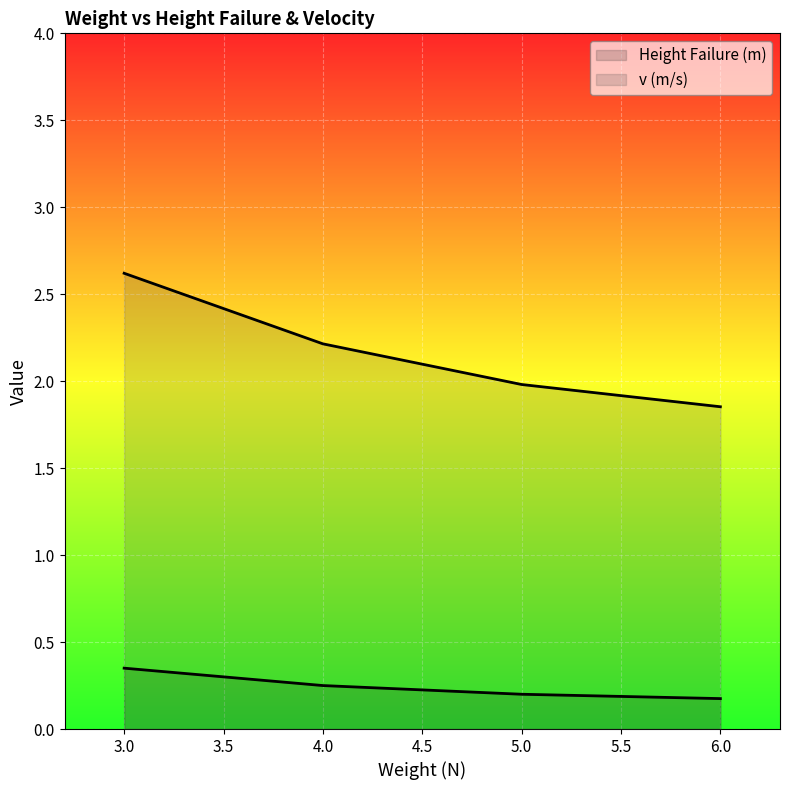

The Height Failure (m) series shows 0.3 at 4.0. True or false?

False